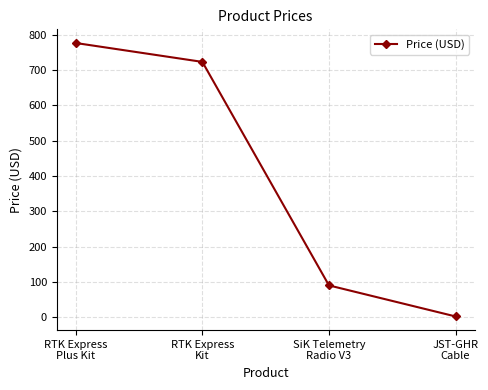

What is the smallest value displayed?

2.1